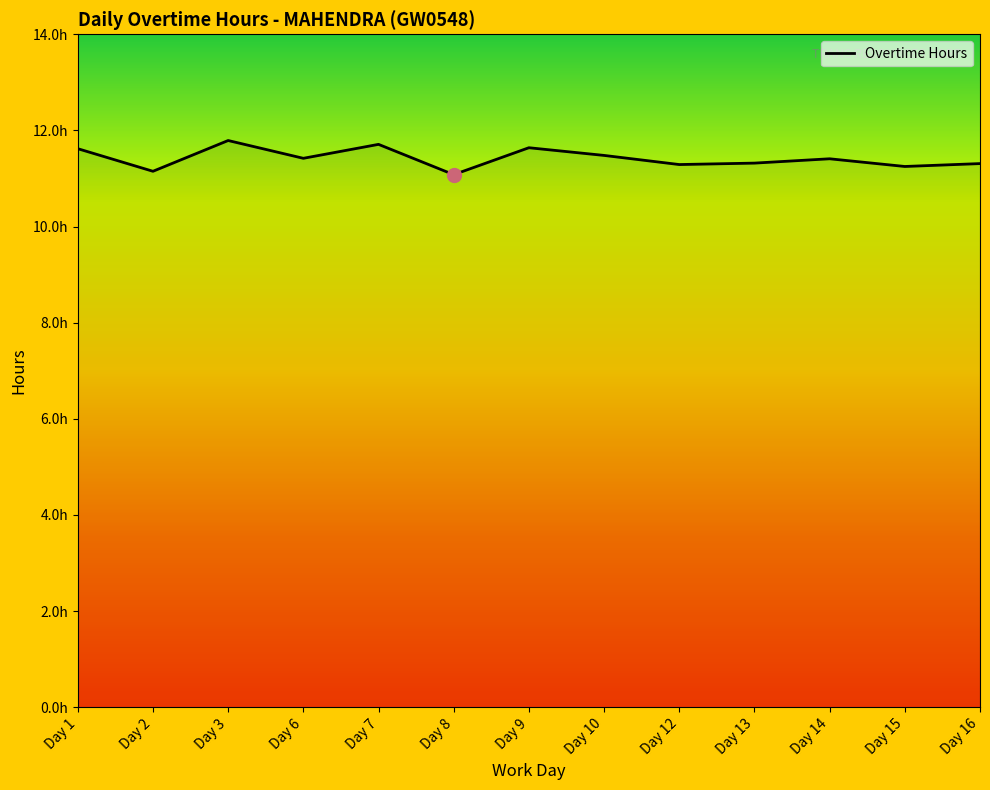

True or false: the data shows 11.3 at Day 13.

True